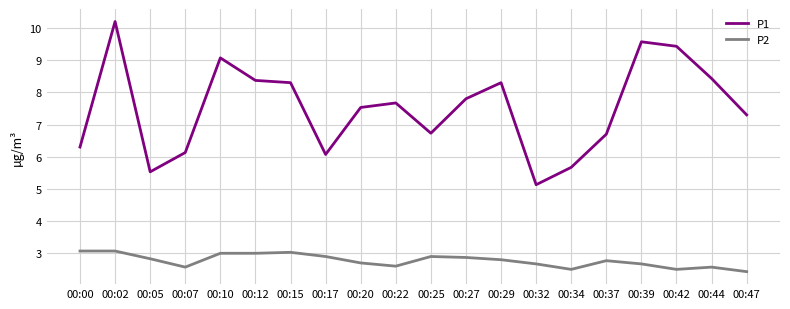

True or false: P2 and P1 cross at least once.

False